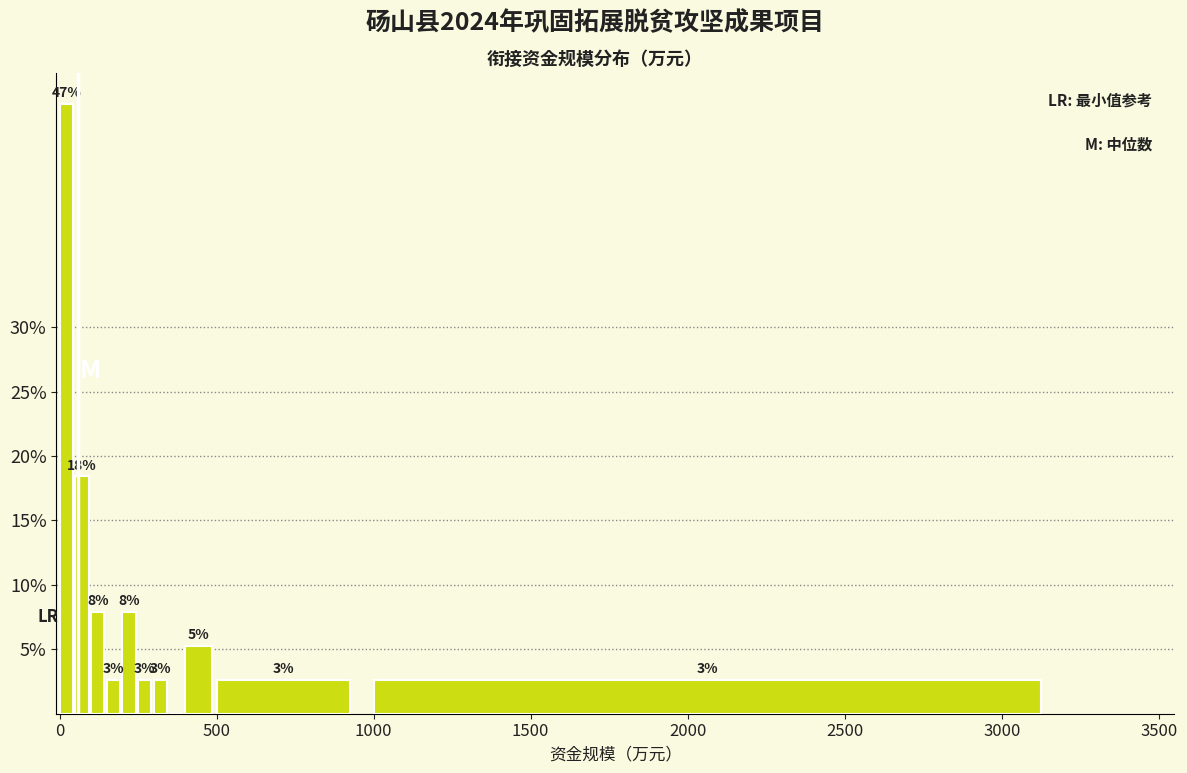

Read against the x-axis, roughly where is the centre of the tallest bar?

0